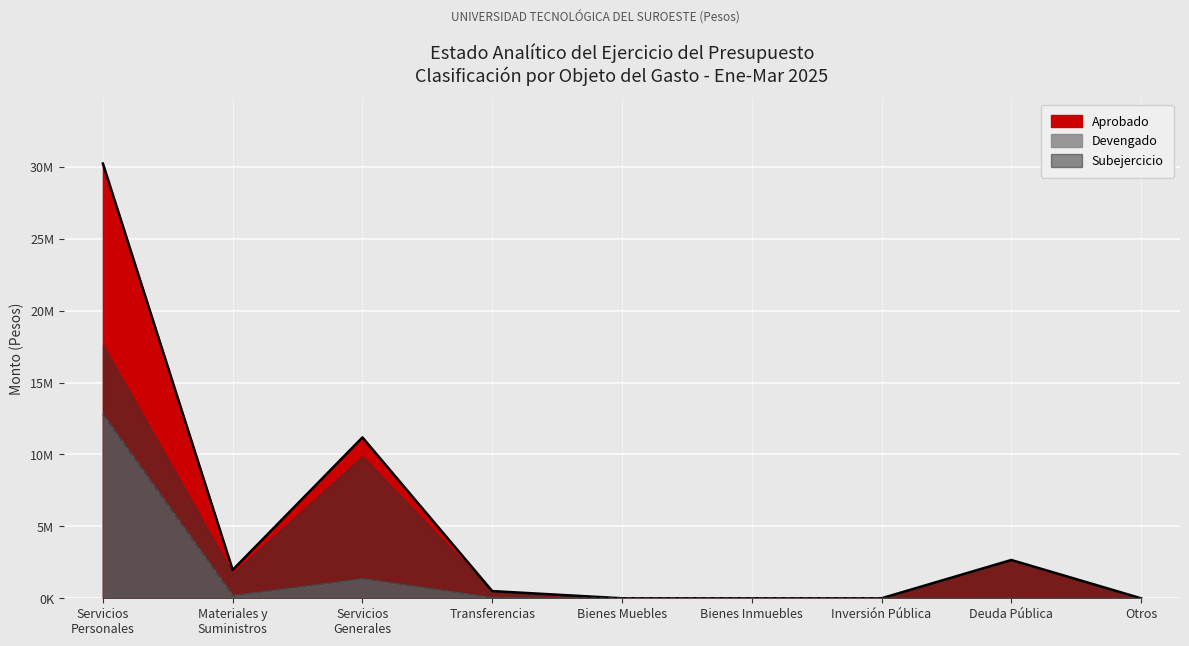

What is the difference between the maximum and minimum values in the Aprobado series?

30232435.0